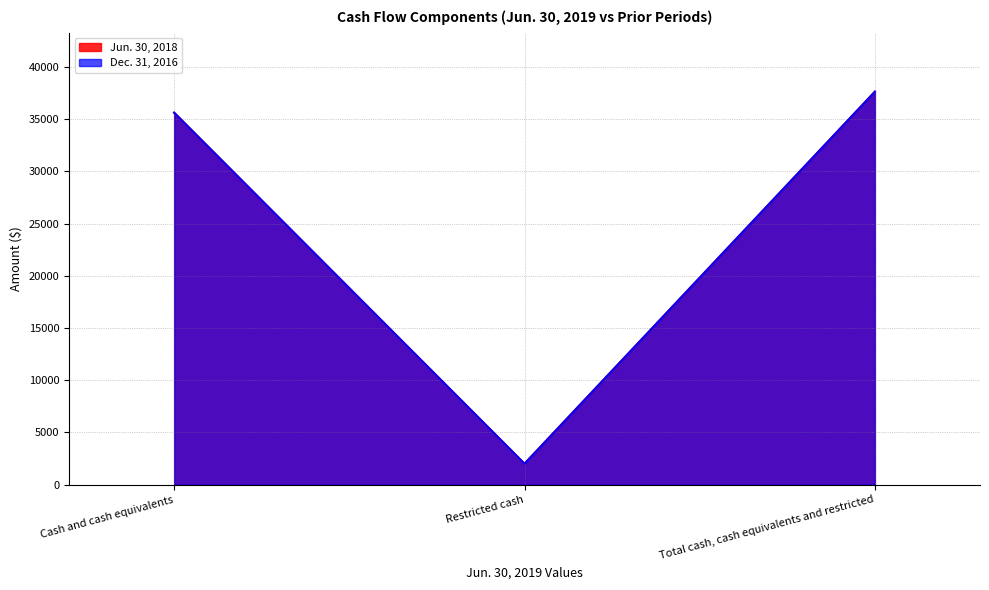

The value of Jun. 30, 2018 at Restricted cash is 2010. True or false?

True